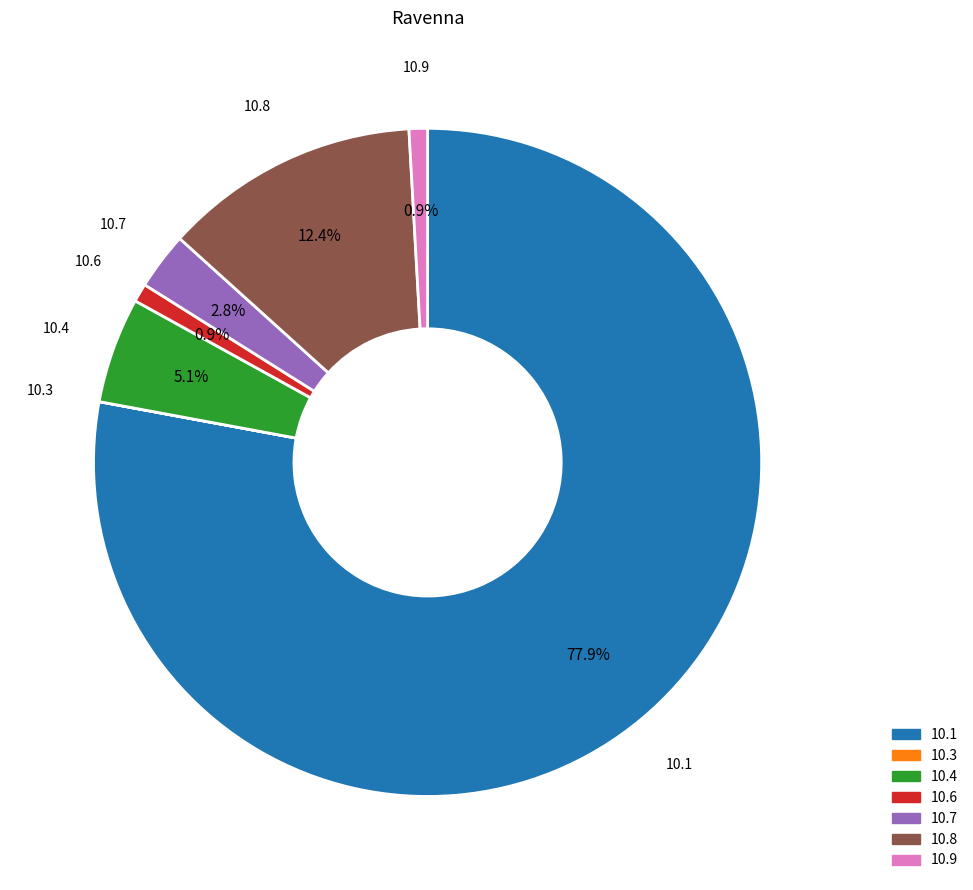

Is there a majority slice in this chart?

Yes